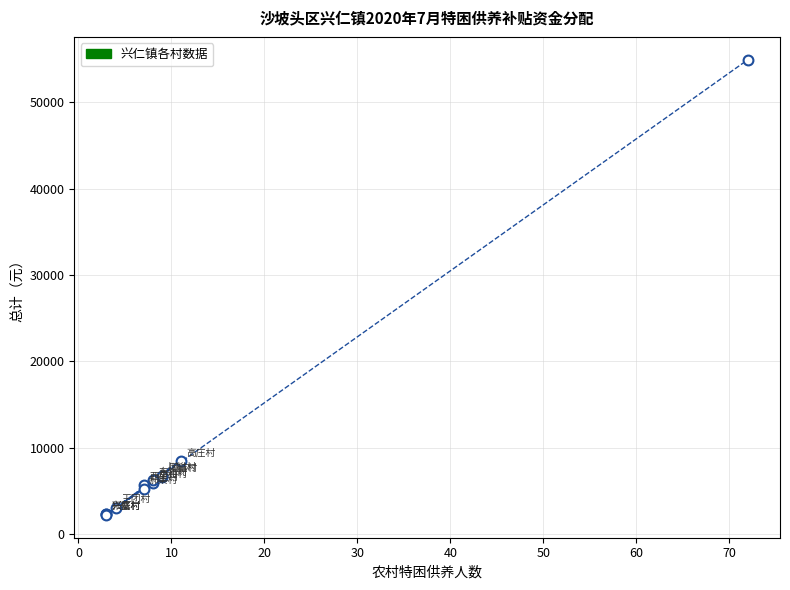

What Y value in the scatter plot is closest to 28585?

8482